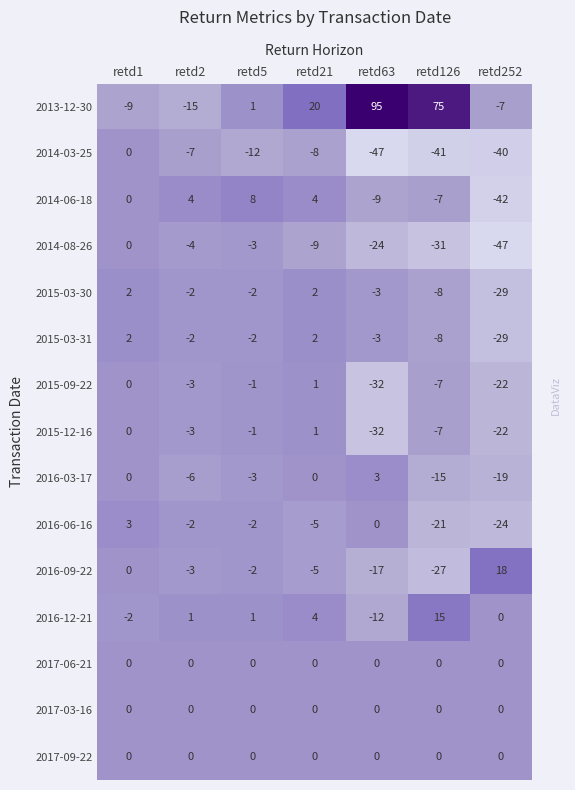

At which category is the sum across all series the highest?

retd21